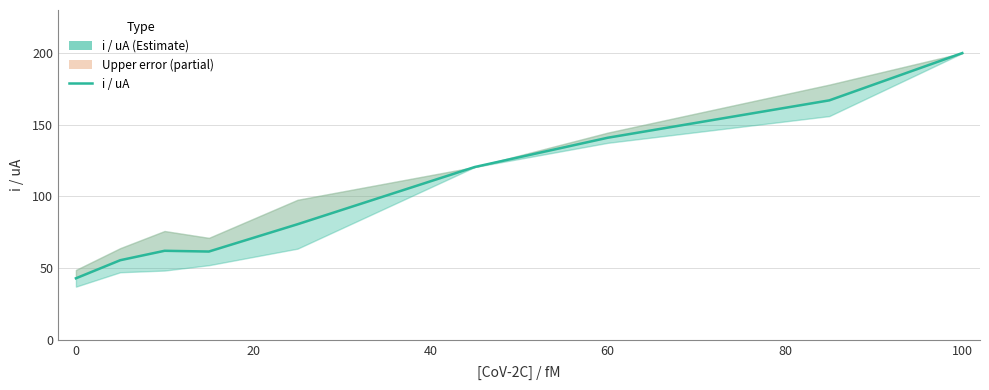

How many lines are shown in the chart?

1